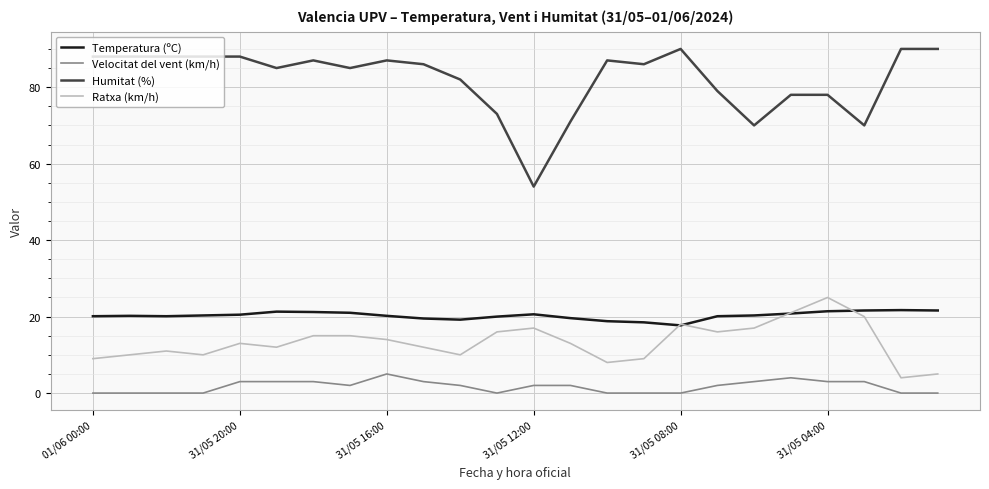

True or false: Ratxa (km/h) and Humitat (%) cross at least once.

False